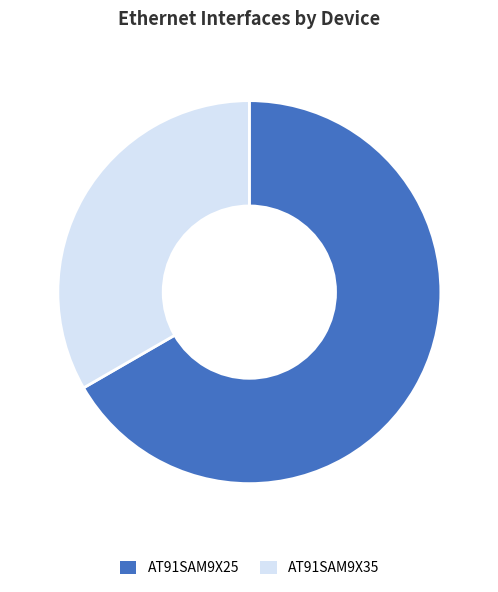

Between AT91SAM9X25 and AT91SAM9X35, which is larger?

AT91SAM9X25